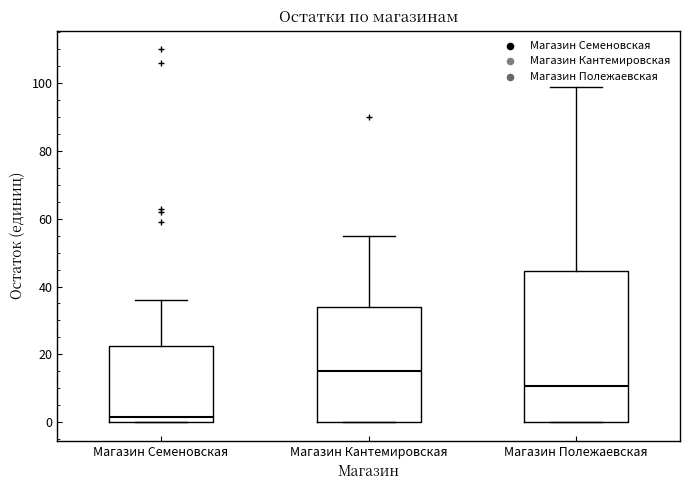

Which box is the tallest, from its lower edge to its upper edge?

Магазин Полежаевская